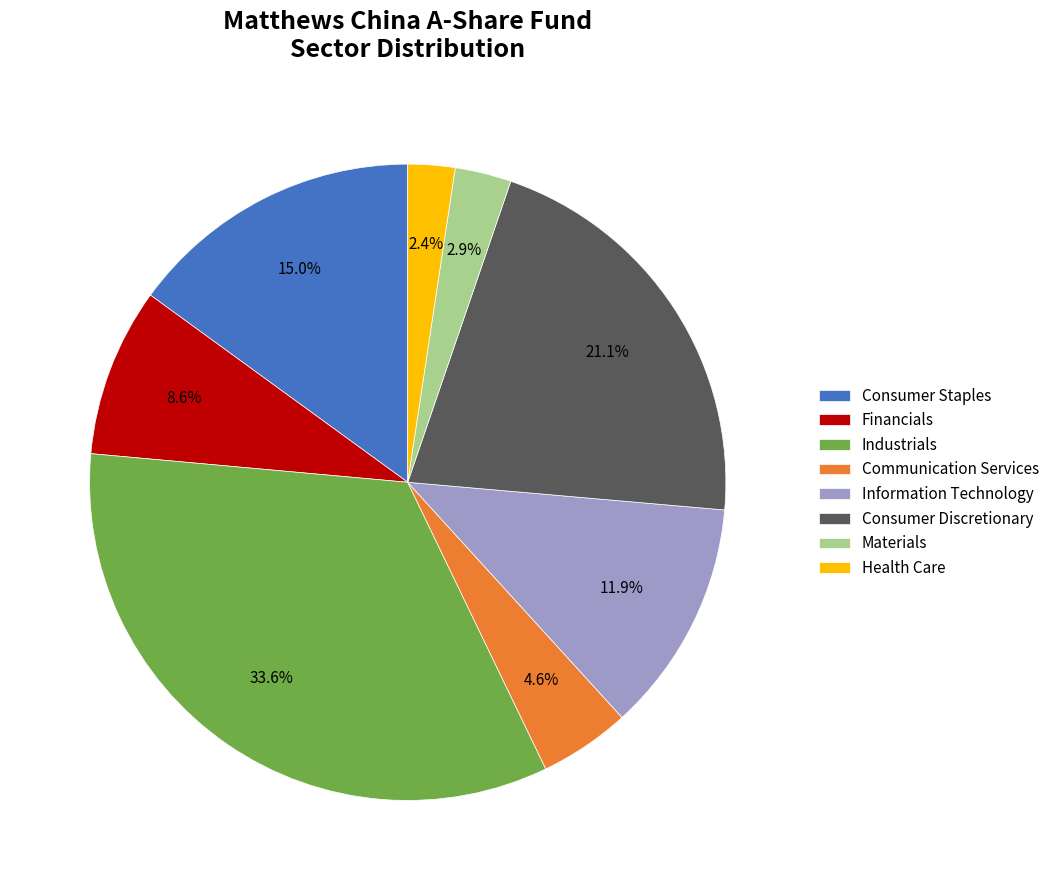

Approximately how many times larger is the value at Communication Services compared to Health Care?

1.9